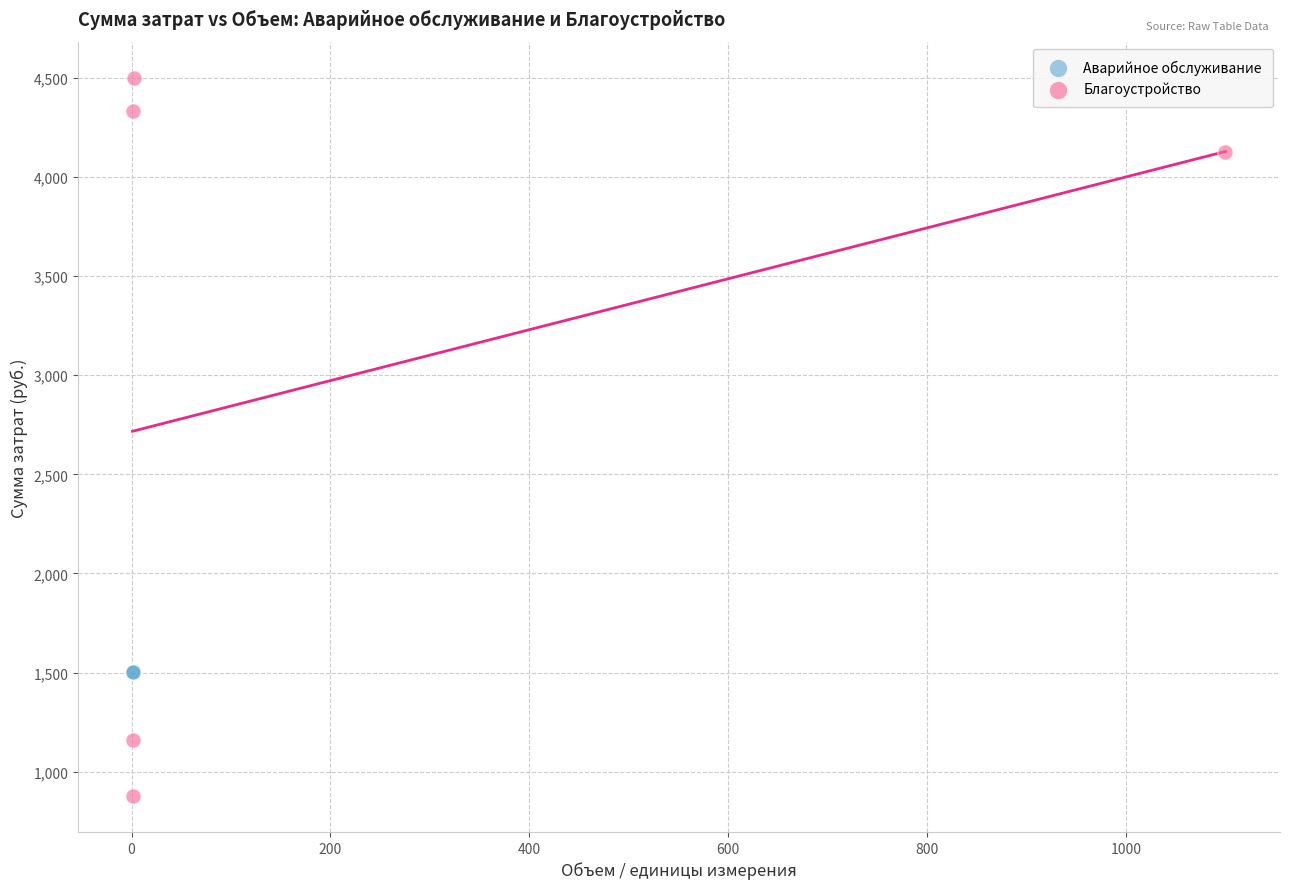

Which series reaches the maximum Y coordinate?

Благоустройство